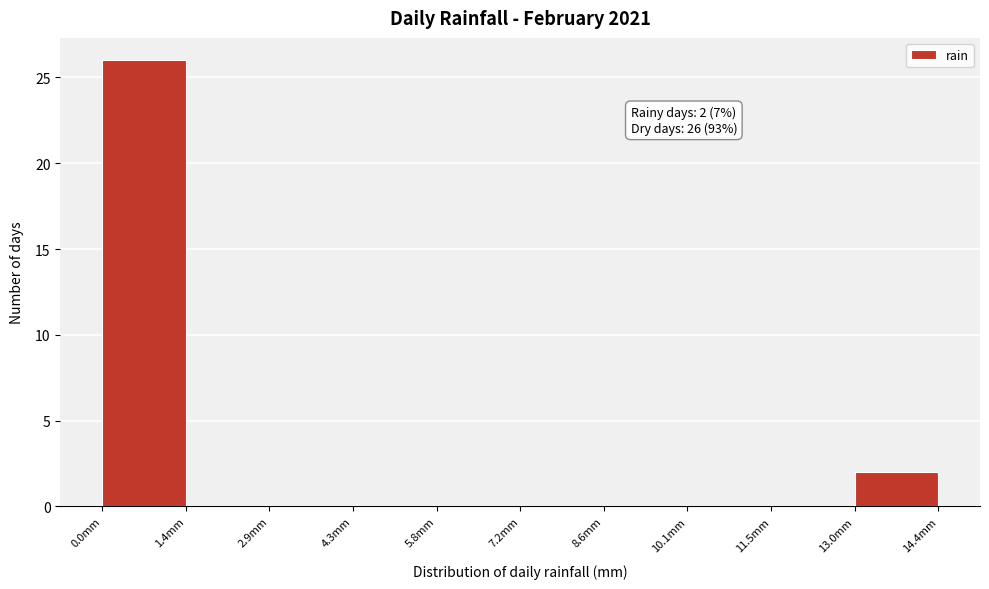

Which range on the x-axis has the tallest bar?

0.00 to 1.44